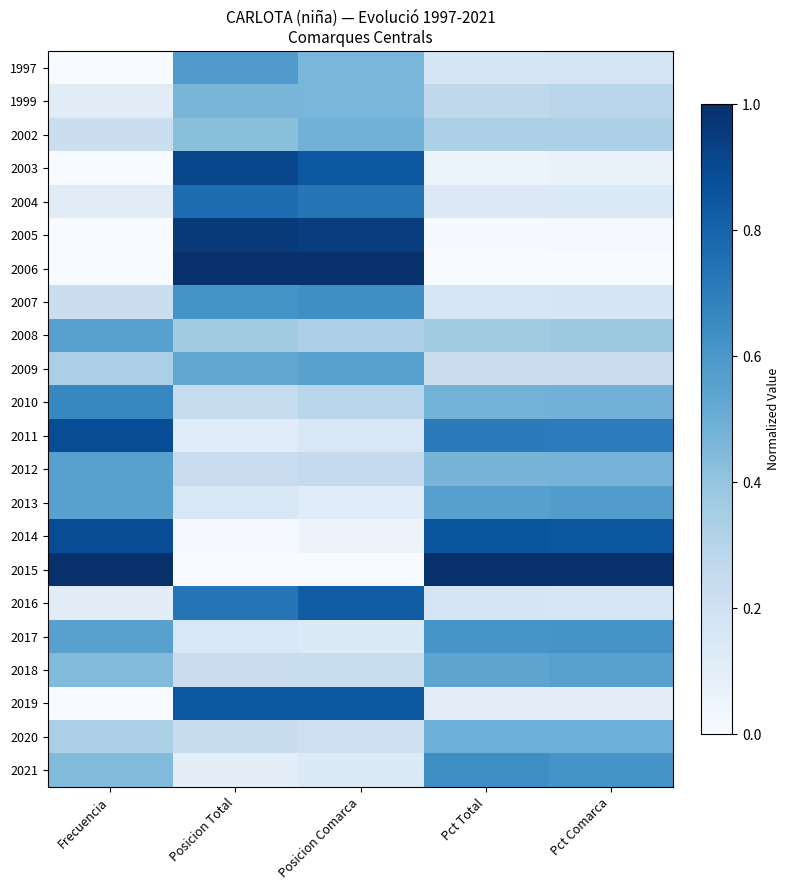

Rank the series at Posicion Comarca from highest to lowest value.

2006, 2005, 2003, 2019, 2016, 2004, 2007, 2009, 2002, 1997, 1999, 2008, 2010, 2012, 2018, 2020, 2011, 2017, 2021, 2013, 2014, 2015